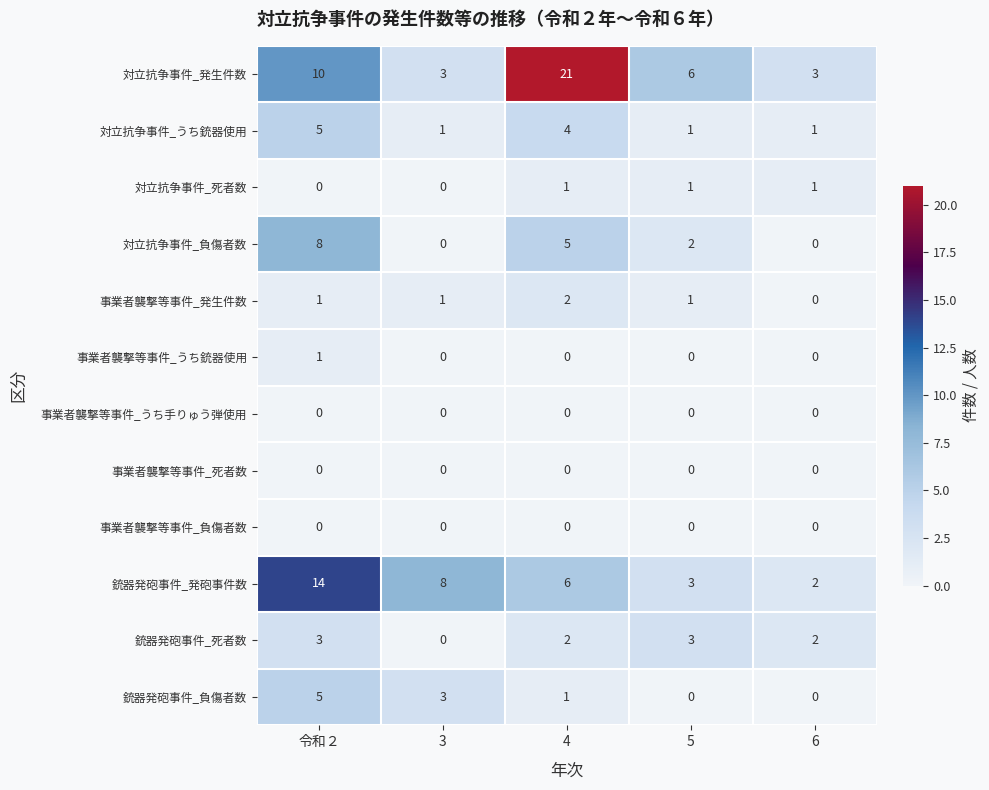

Which series has the widest spread of values?

対立抗争事件_発生件数